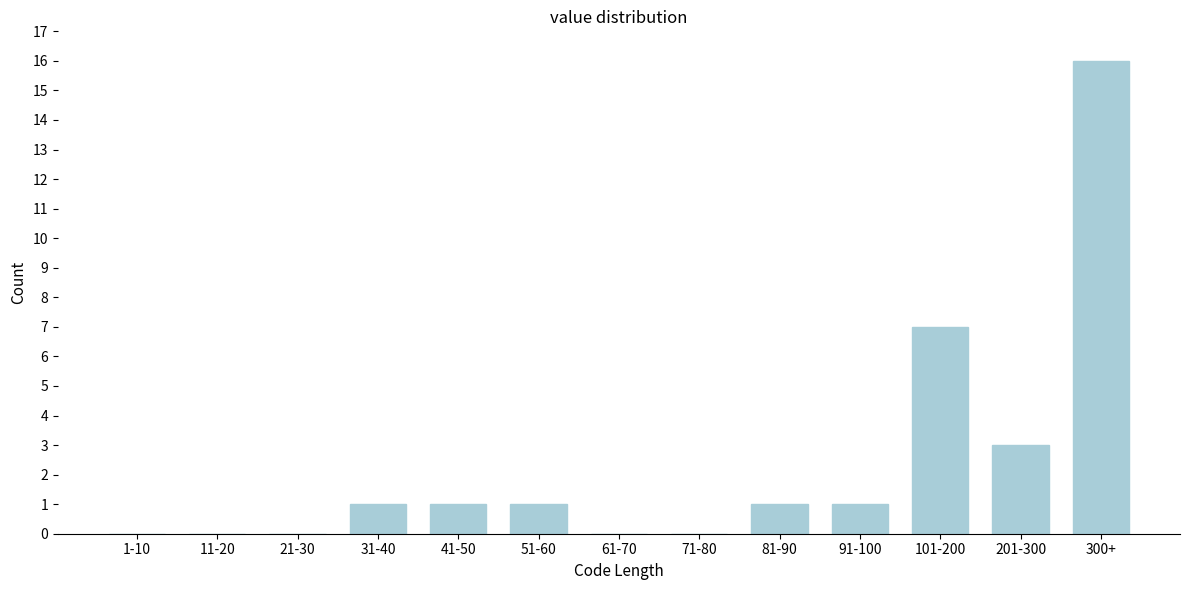

Reading left to right, transcribe all the data shown in this chart.

1-10=0	11-20=0	21-30=0	31-40=1	41-50=1	51-60=1	61-70=0	71-80=0	81-90=1	91-100=1	101-200=7	201-300=3	300+=16